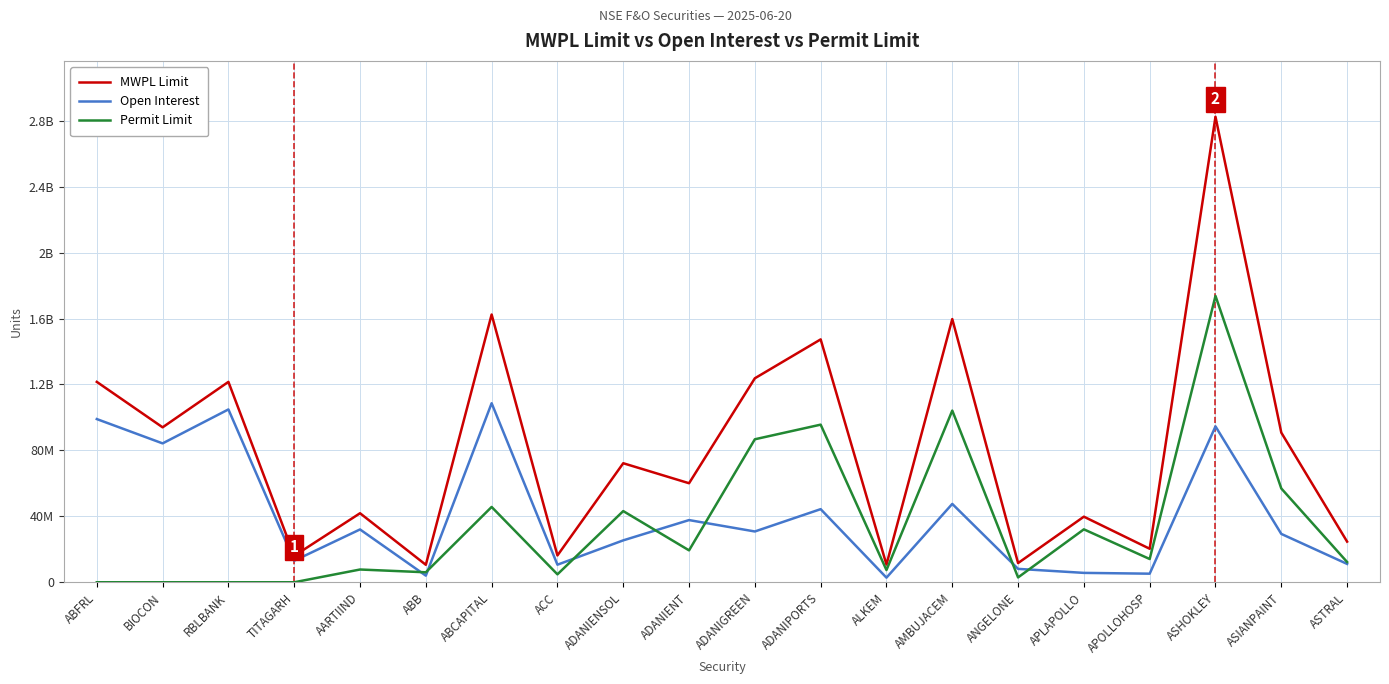

At how many categories does at least one series exceed 214513884?

1